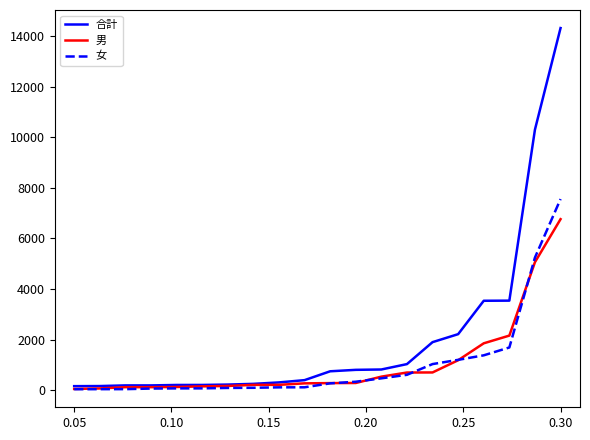

How many categories are shown in the chart?

20